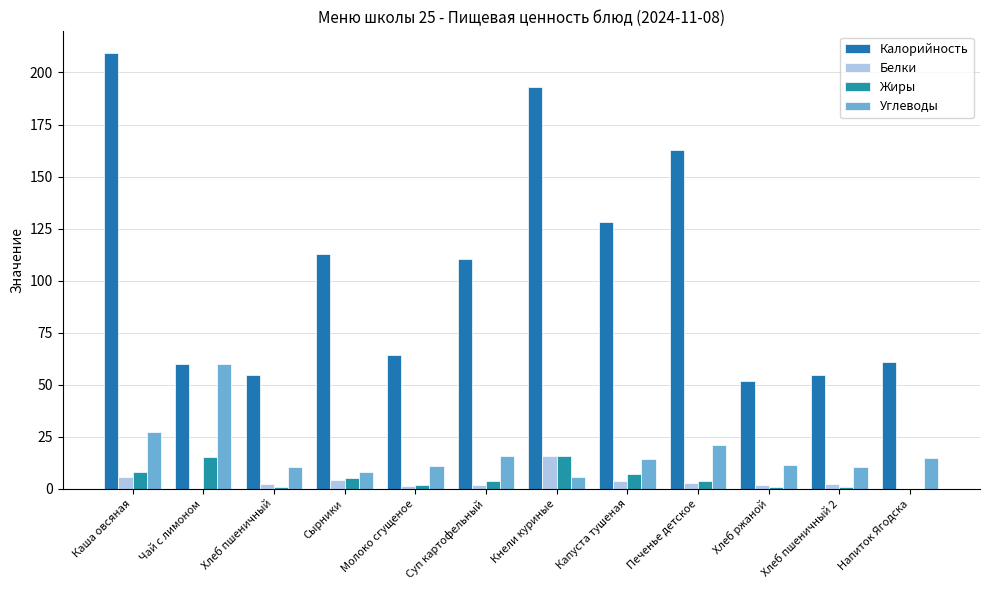

Reading left to right, transcribe all the data shown in this chart.

Калорийность: Каша овсяная=209.3	Чай с лимоном=59.9	Хлеб пшеничный=54.8	Сырники=113.0	Молоко сгущеное=64.2	Суп картофельный=110.3	Кнели куриные=193.1	Капуста тушеная=128.0	Печенье детское=162.8	Хлеб ржаной=51.8	Хлеб пшеничный 2=54.8	Напиток Ягодска=61.1
Белки: Каша овсяная=5.8	Чай с лимоном=0.1	Хлеб пшеничный=2.1	Сырники=4.2	Молоко сгущеное=1.6	Суп картофельный=1.9	Кнели куриные=16.0	Капуста тушеная=3.6	Печенье детское=3.0	Хлеб ржаной=1.7	Хлеб пшеничный 2=2.1	Напиток Ягодска=0.1
Жиры: Каша овсяная=8.0	Чай с лимоном=15.2	Хлеб пшеничный=1.0	Сырники=5.0	Молоко сгущеное=2.0	Суп картофельный=4.0	Кнели куриные=16.0	Капуста тушеная=7.0	Печенье детское=4.0	Хлеб ржаной=1.0	Хлеб пшеничный 2=1.0	Напиток Ягодска=0.0
Углеводы: Каша овсяная=27.1	Чай с лимоном=59.9	Хлеб пшеничный=10.7	Сырники=8.3	Молоко сгущеное=10.9	Суп картофельный=16.0	Кнели куриные=5.5	Капуста тушеная=14.2	Печенье детское=20.9	Хлеб ржаной=11.7	Хлеб пшеничный 2=10.7	Напиток Ягодска=14.8